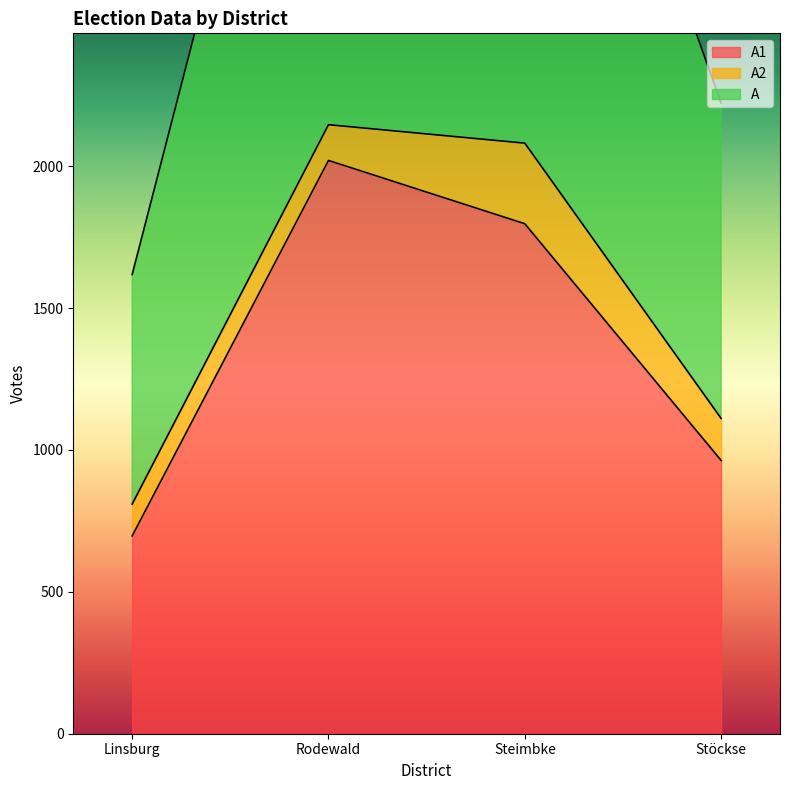

In A, how many points are higher than both neighbors (excluding endpoints)?

1